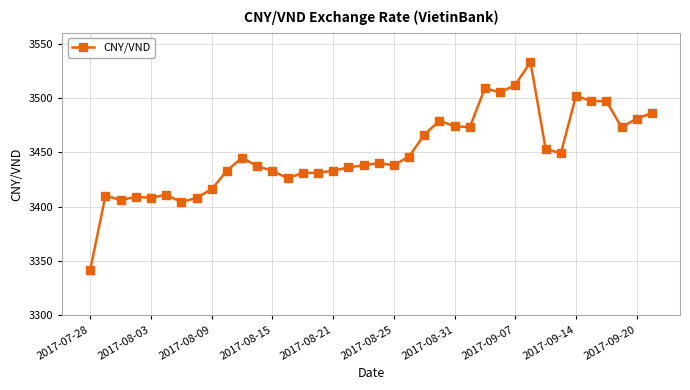

What is the greatest value displayed?

3533